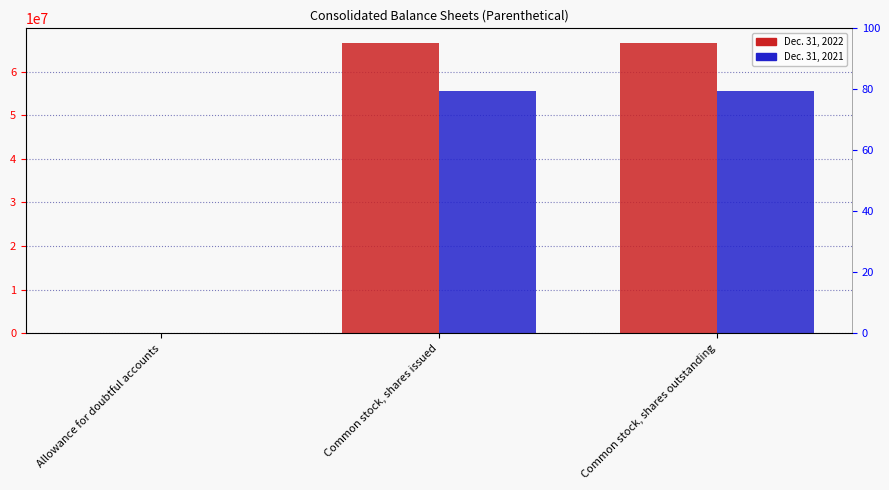

Which category has the highest value in the Dec. 31, 2021 series?

Common stock, shares issued